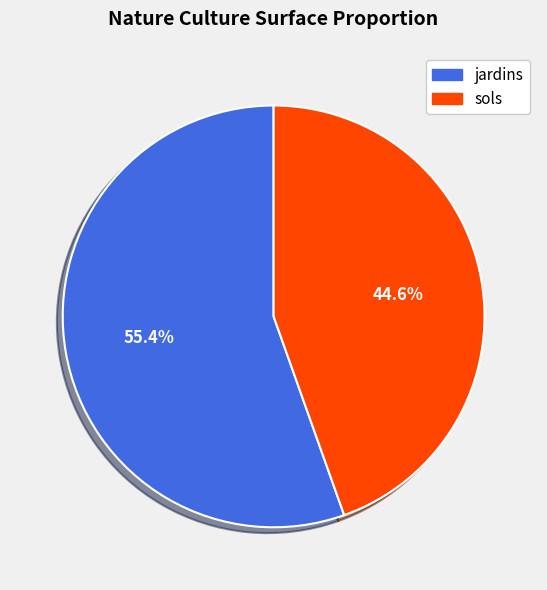

The jardins slice represents 55% of the pie. True or false?

True